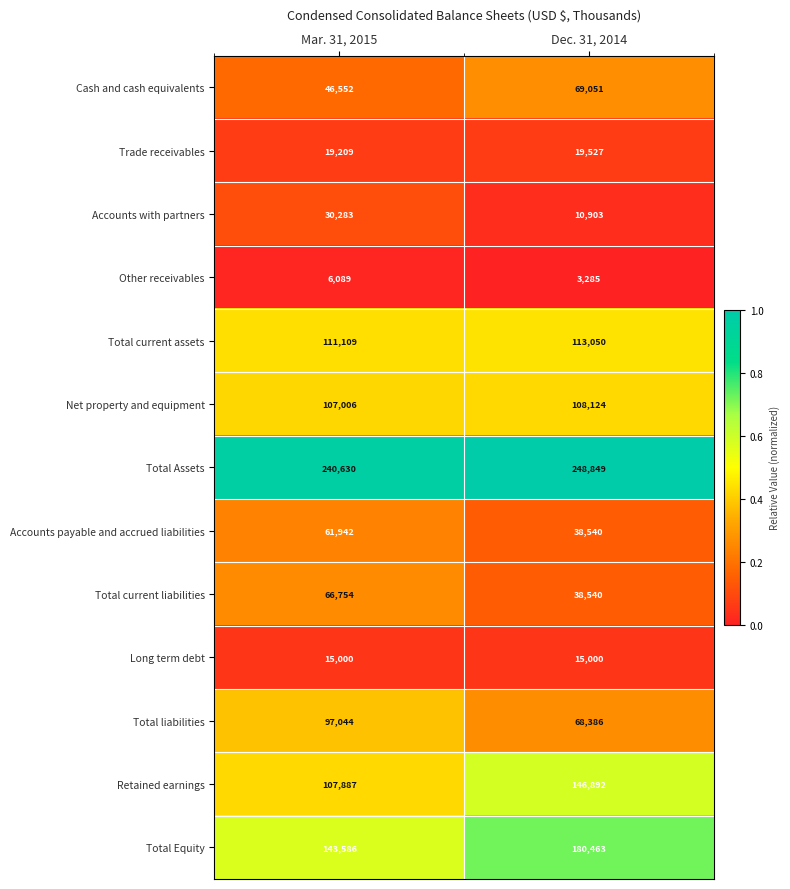

Is the value of Total liabilities at Mar. 31, 2015 greater than the value of Other receivables at Dec. 31, 2014?

Yes